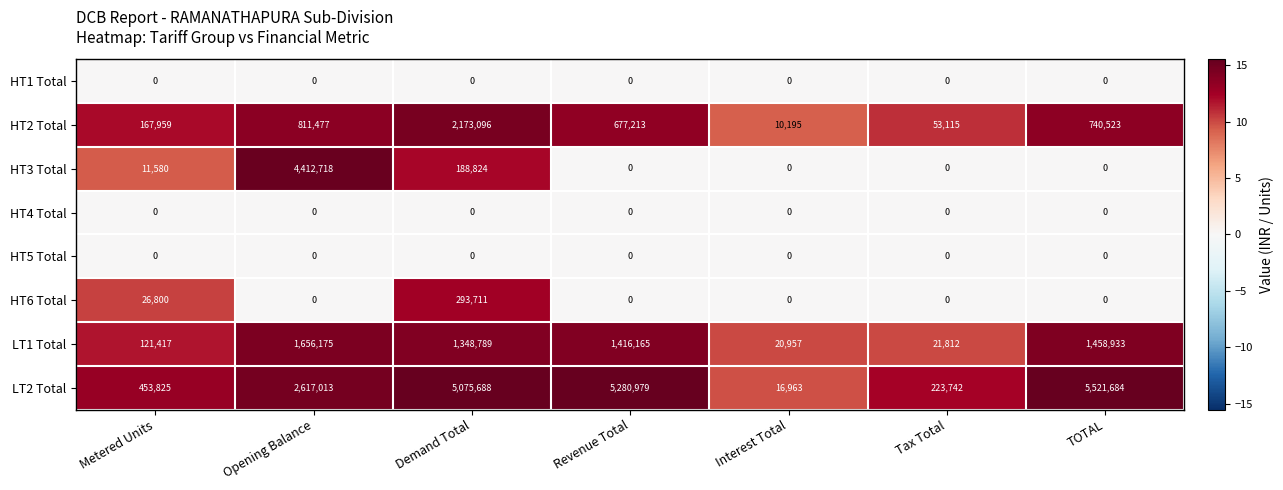

At which category is the sum across all series the highest?

Opening Balance